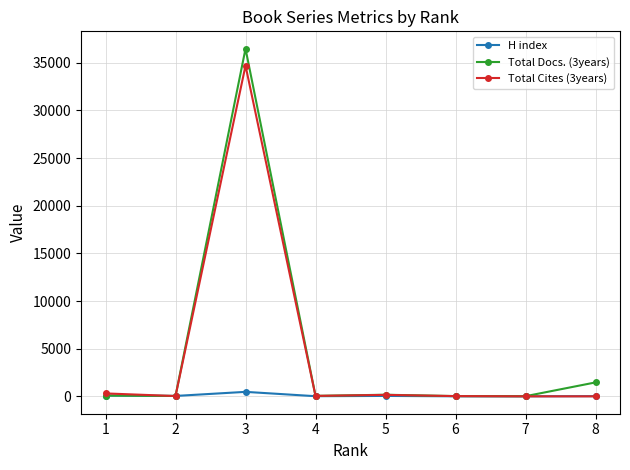

Is it true that Total Cites (3years) equals 34702 at 3?

True